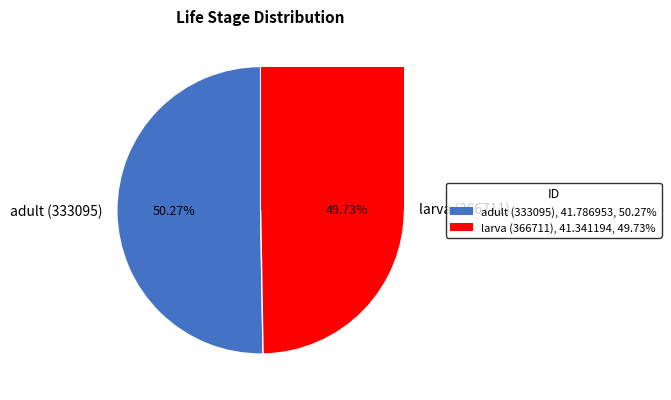

To the nearest percent, what is the difference between the largest and smallest slice percentages?

1%